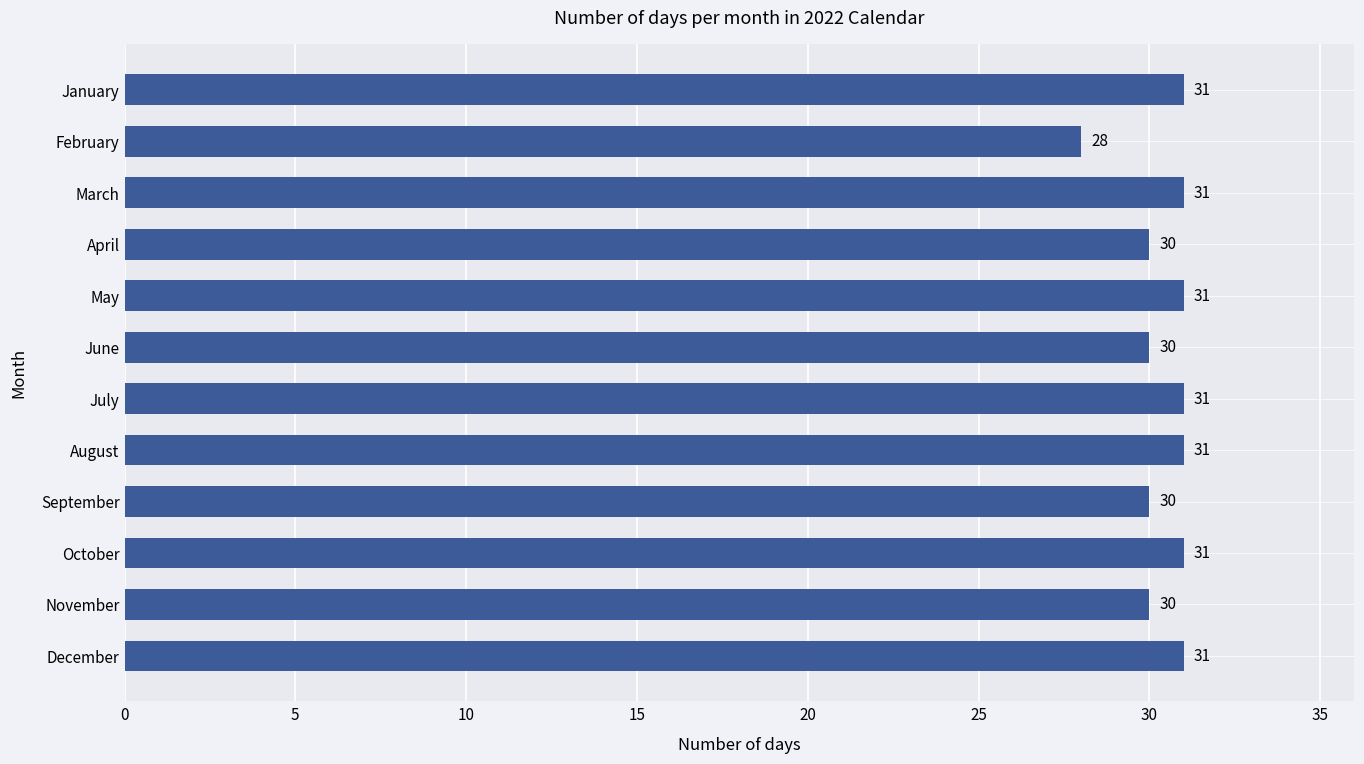

How many values are below 31?

5